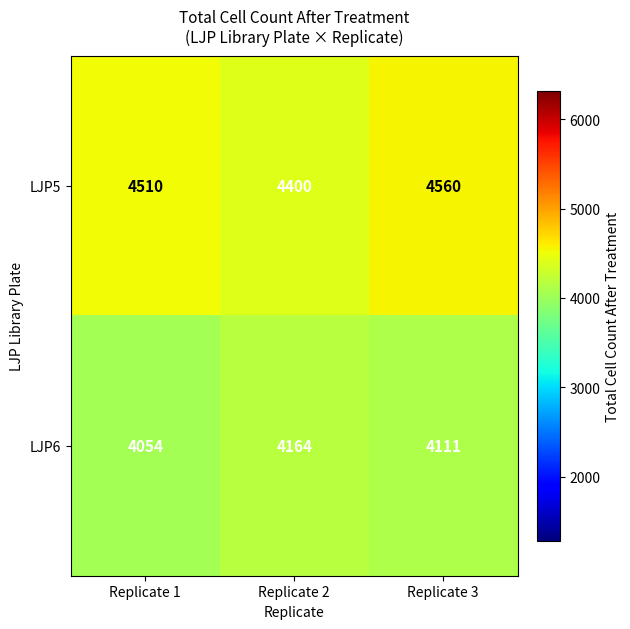

Is it true that LJP6 equals 6388 at Replicate 2?

False